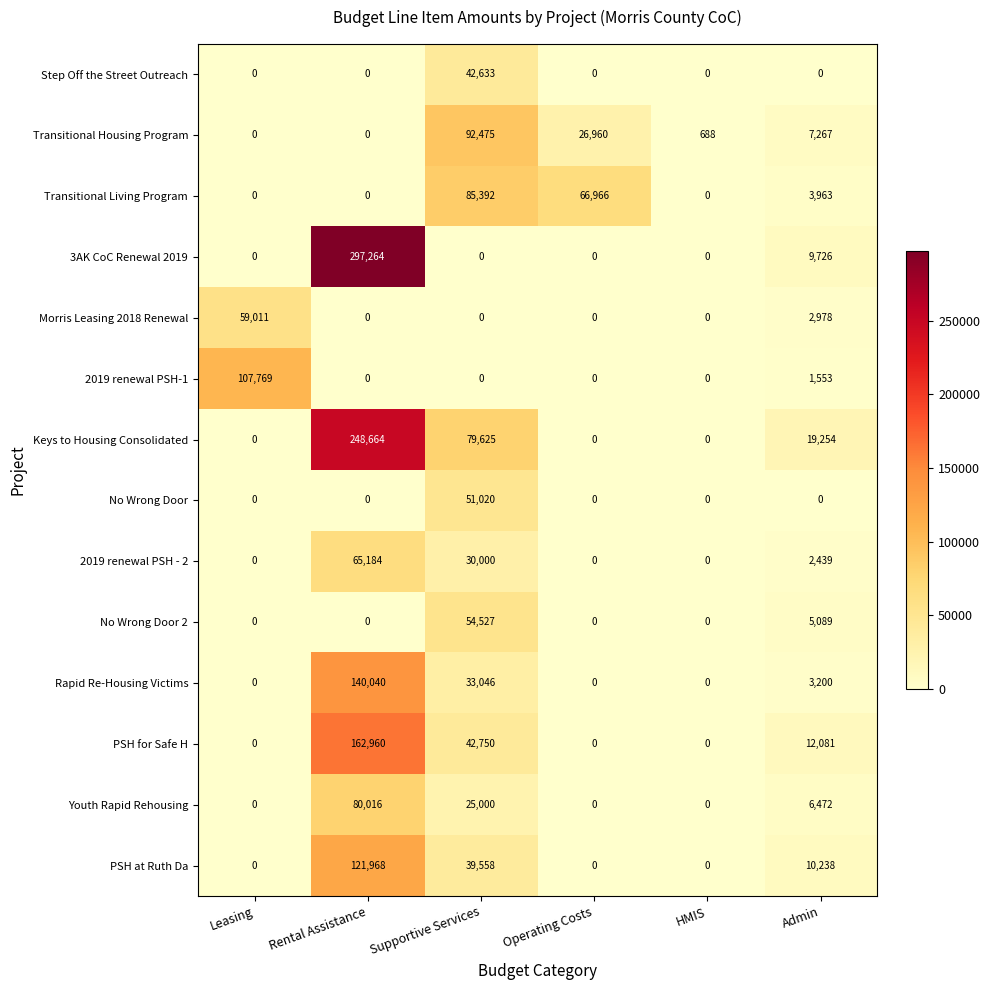

What is the difference between the highest and lowest values at Admin?

19254